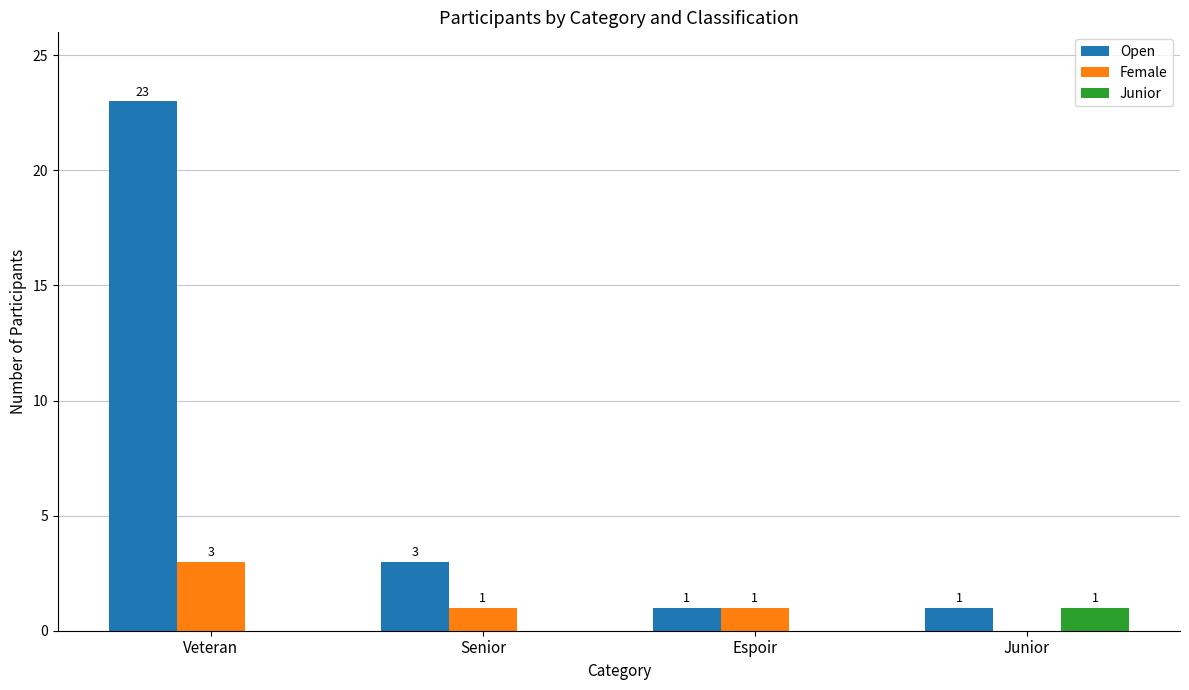

What is the total value across all series at Veteran?

26